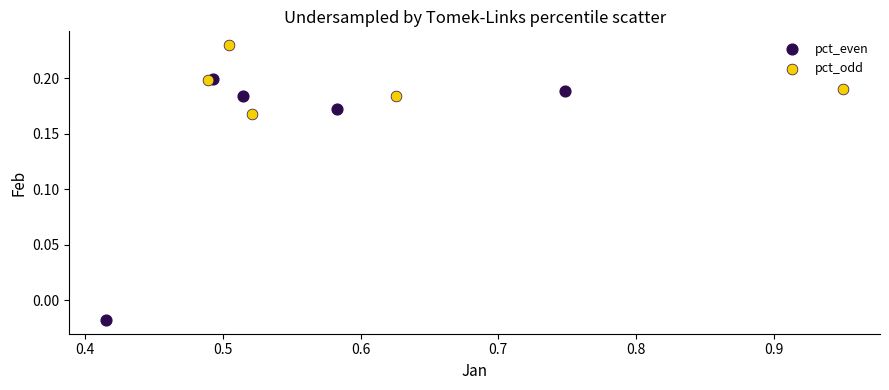

Which series reaches the maximum Y coordinate?

pct_odd